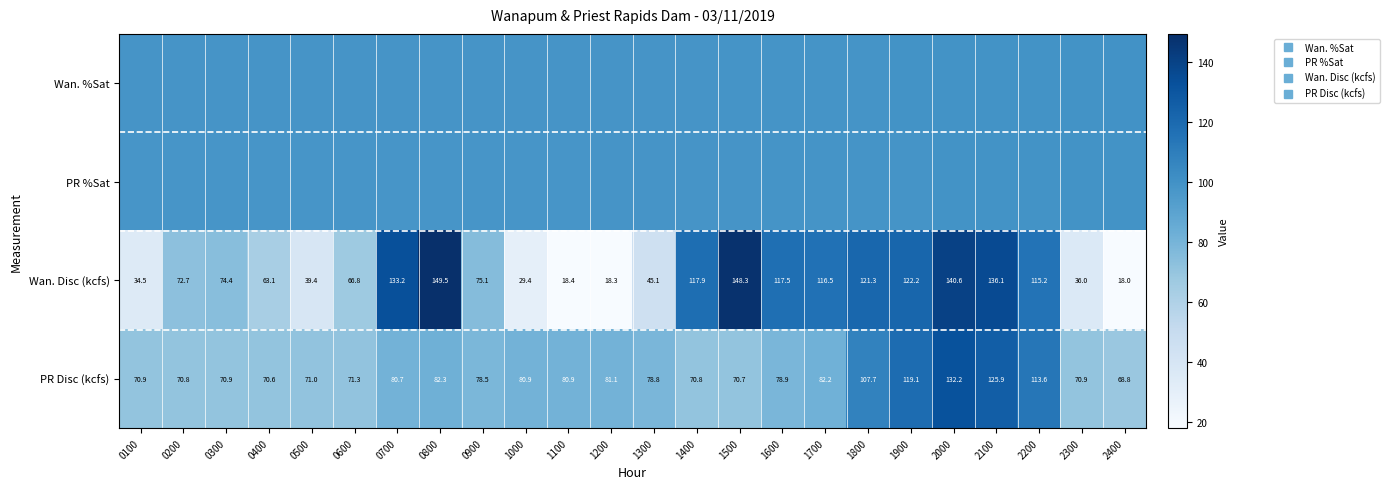

What is the lowest value of the Wan. %Sat series?

98.3